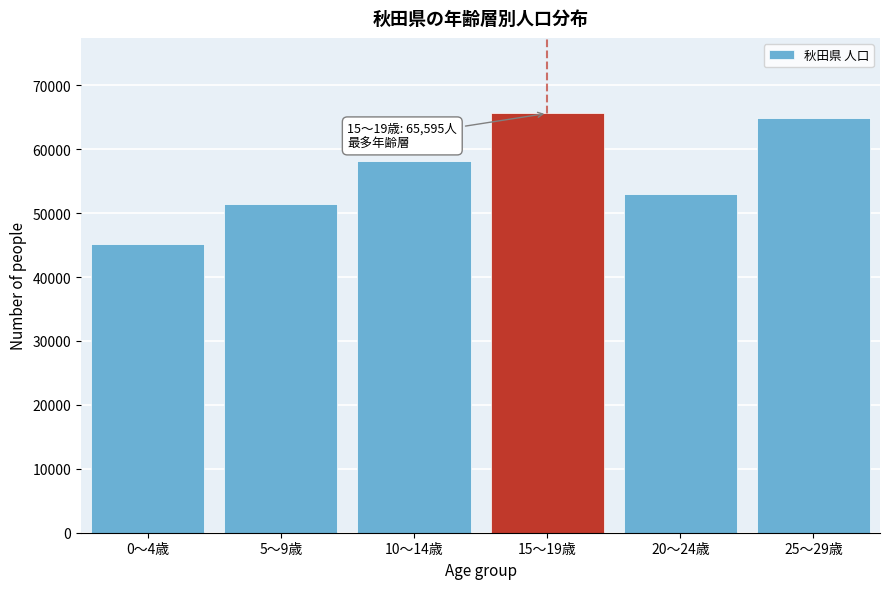

Reading left to right, what are all the values shown in this chart?

0～4歳=45199	5～9歳=51456	10～14歳=58074	15～19歳=65595	20～24歳=52979	25～29歳=64817